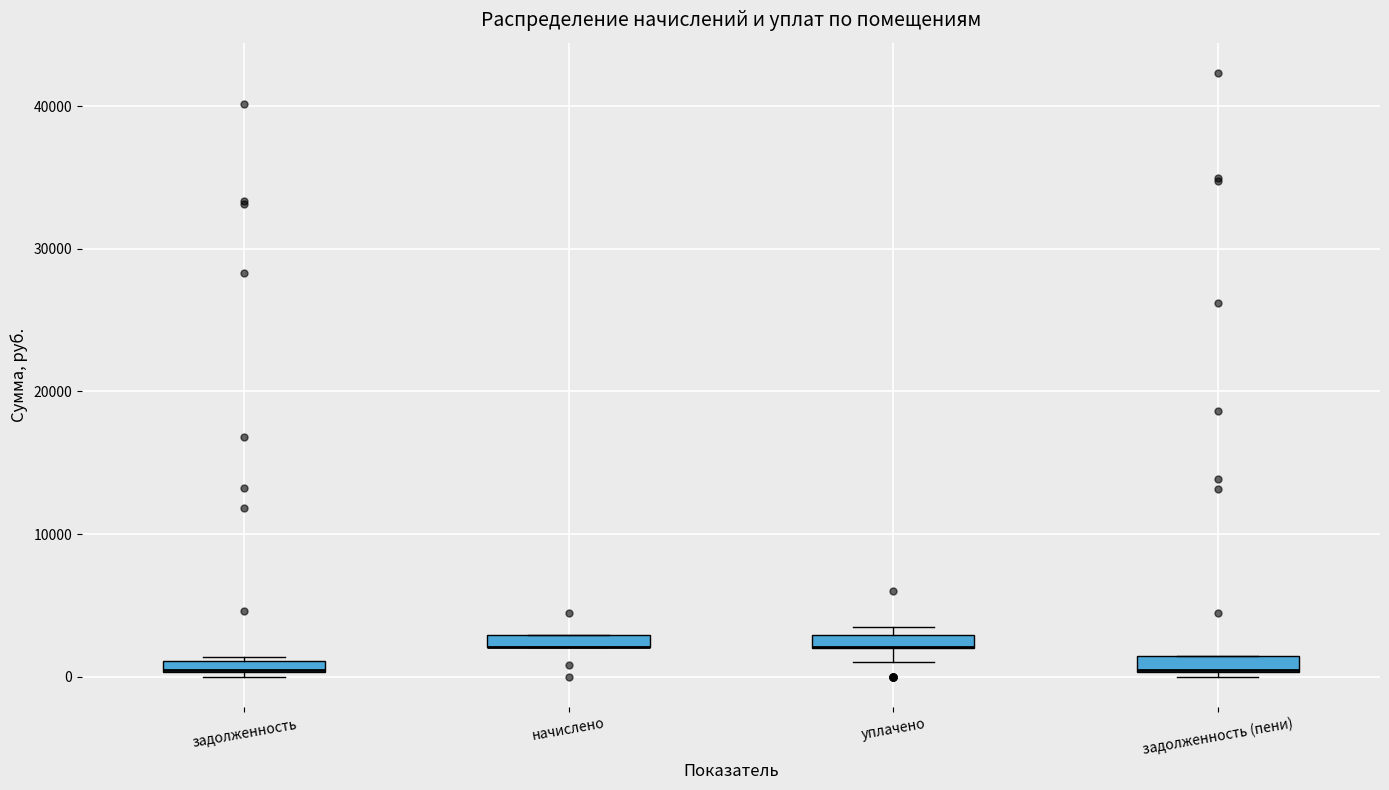

Where is the lower edge of the box for задолженность on the y-axis? The values are not printed on the chart, so give them approximately, as read against the axis.

0